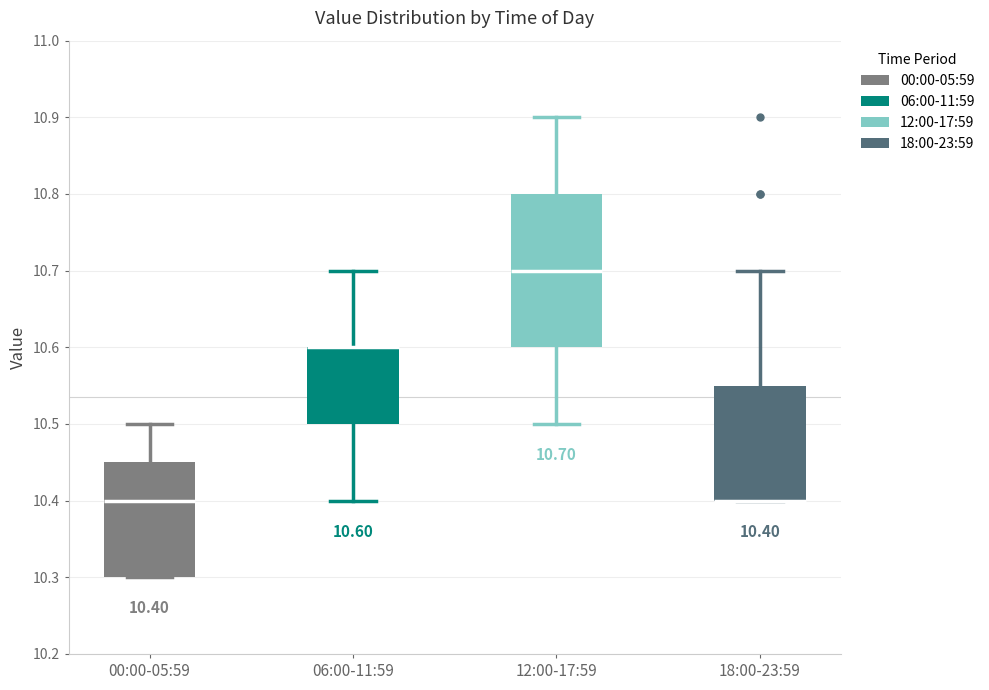

Which box is the tallest, from its lower edge to its upper edge?

12:00-17:59